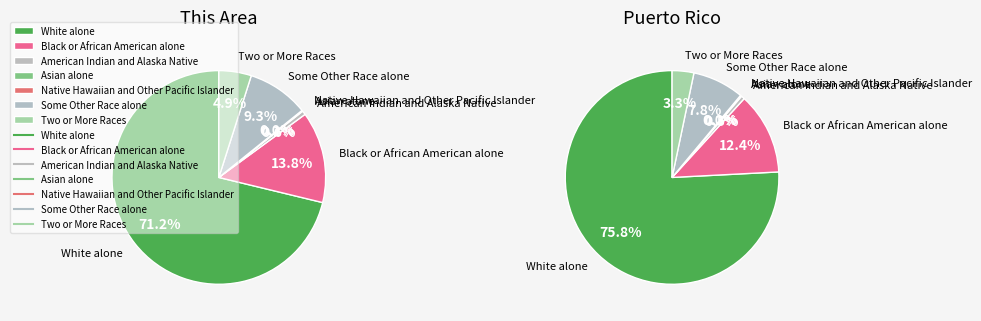

Which series has the widest spread of values?

Puerto Rico